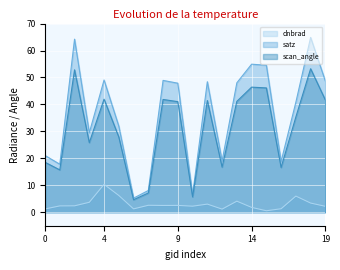

True or false: satz and dnbrad cross at least once.

False